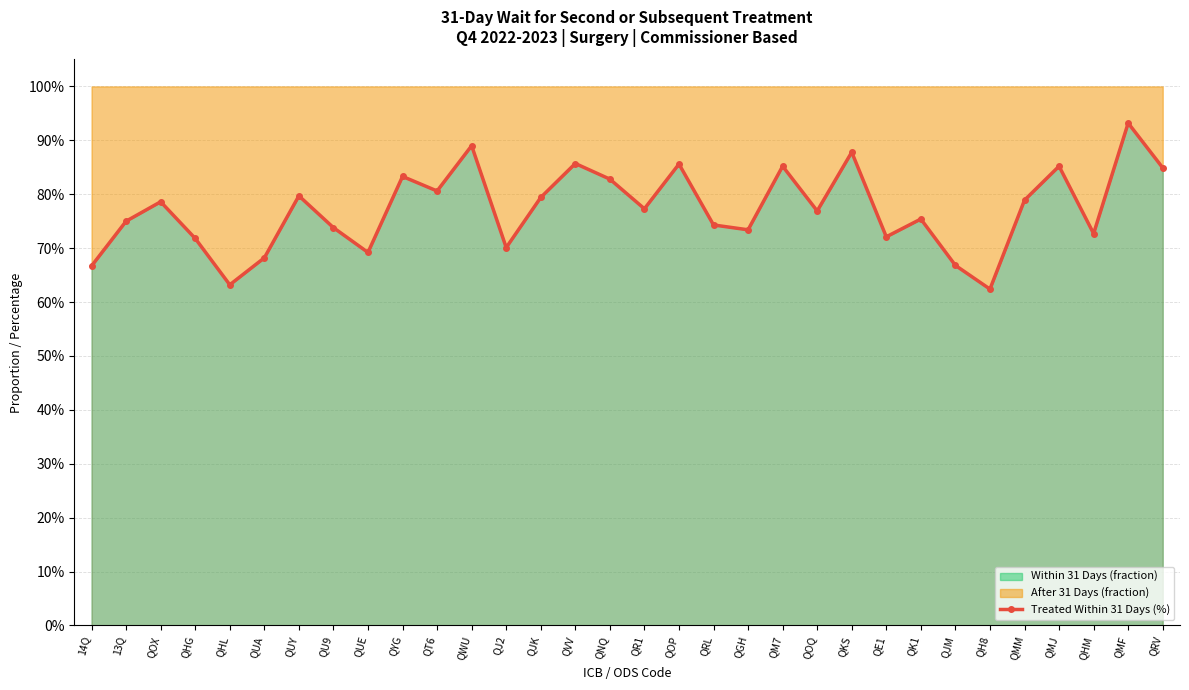

What is the greatest value displayed?

0.9